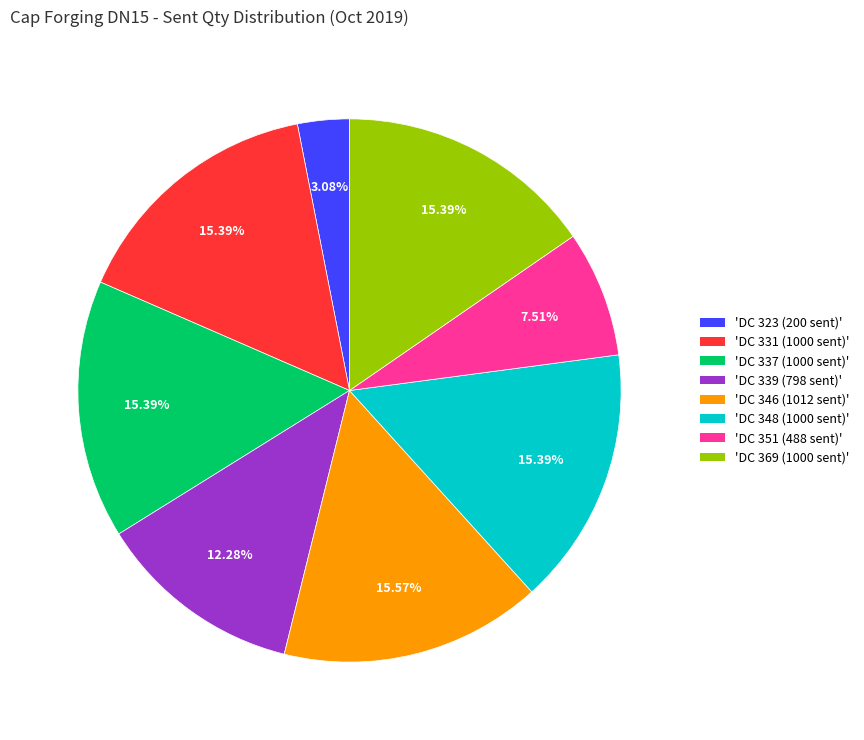

Do 'DC 348 (1000 sent)' and 'DC 351 (488 sent)' together represent more than half of the pie?

No